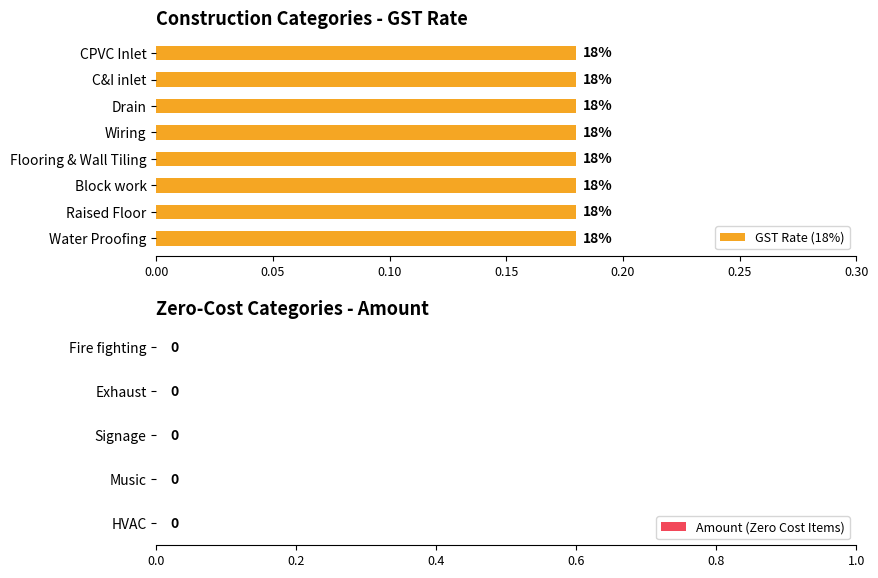

What is the spread (max minus min) of values at Wiring?

0.2